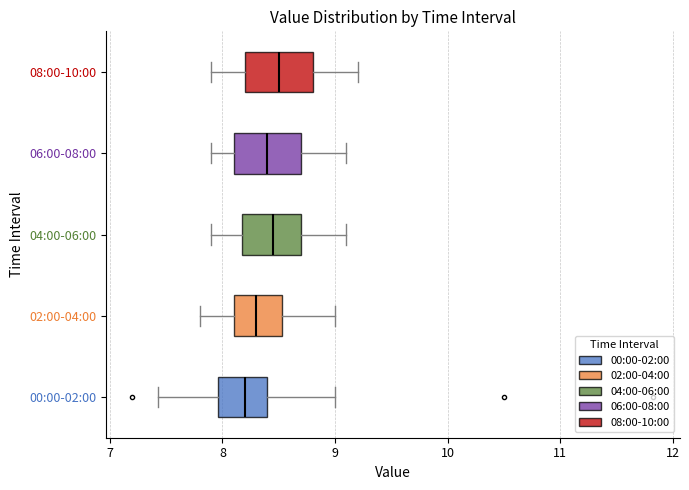

Where does the right whisker of the box for 06:00-08:00 end on the x-axis? The values are not printed on the chart, so give them approximately, as read against the axis.

9.1